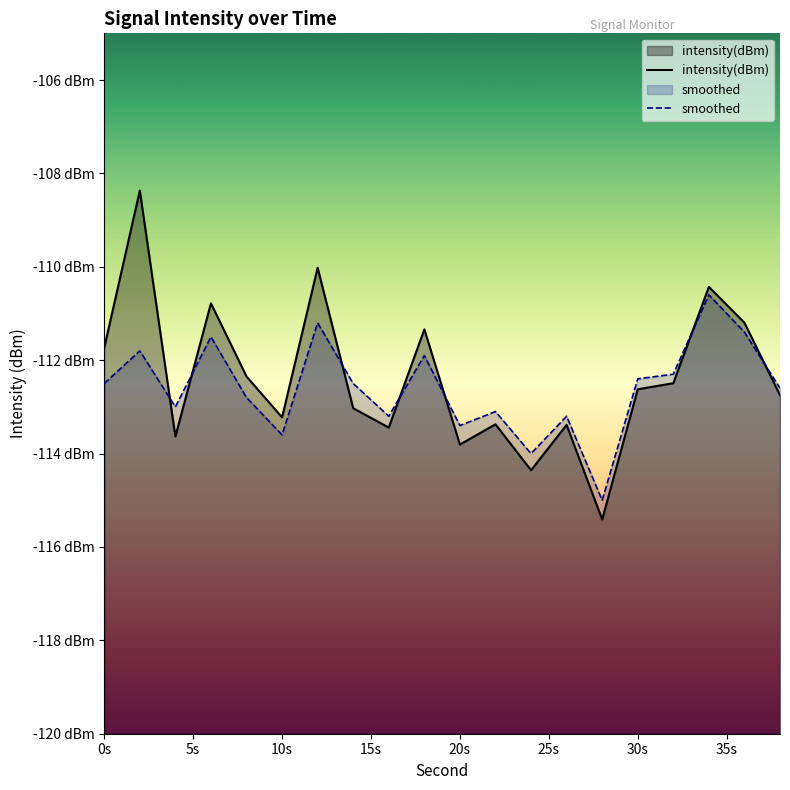

Reading left to right, transcribe all the data shown in this chart.

intensity(dBm): -111.7	-108.4	-113.6	-110.8	-112.3	-113.2	-110.0	-113.0	-113.4	-111.3	-113.8	-113.4	-114.4	-113.4	-115.4	-112.6	-112.5	-110.4	-111.2	-112.7
smoothed: -112.5	-111.8	-113.0	-111.5	-112.8	-113.6	-111.2	-112.5	-113.2	-111.9	-113.4	-113.1	-114.0	-113.2	-115.0	-112.4	-112.3	-110.6	-111.4	-112.6